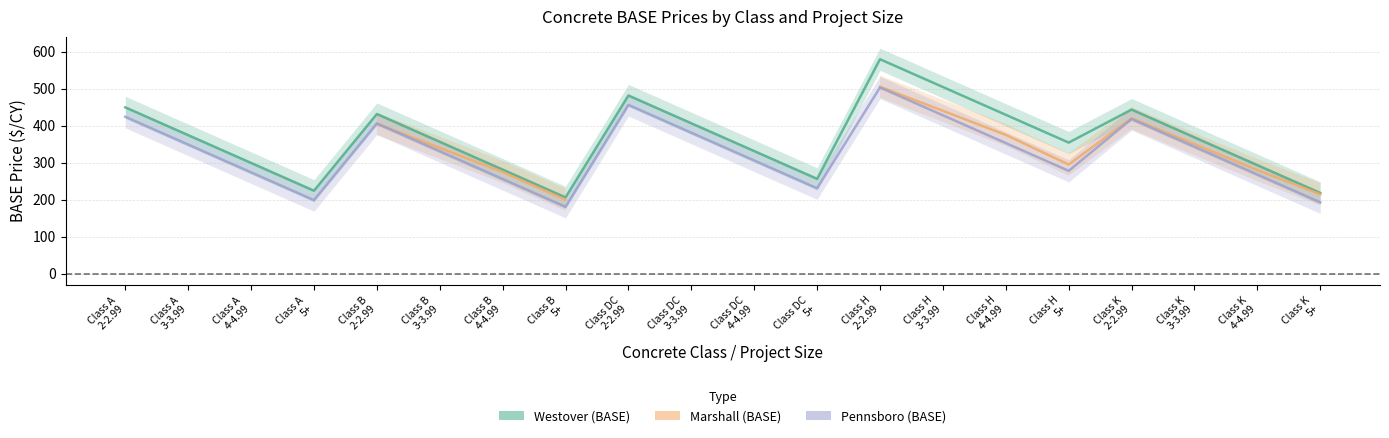

True or false: Pennsboro (BASE) has a value of 193.0 at Class K 5+.

True